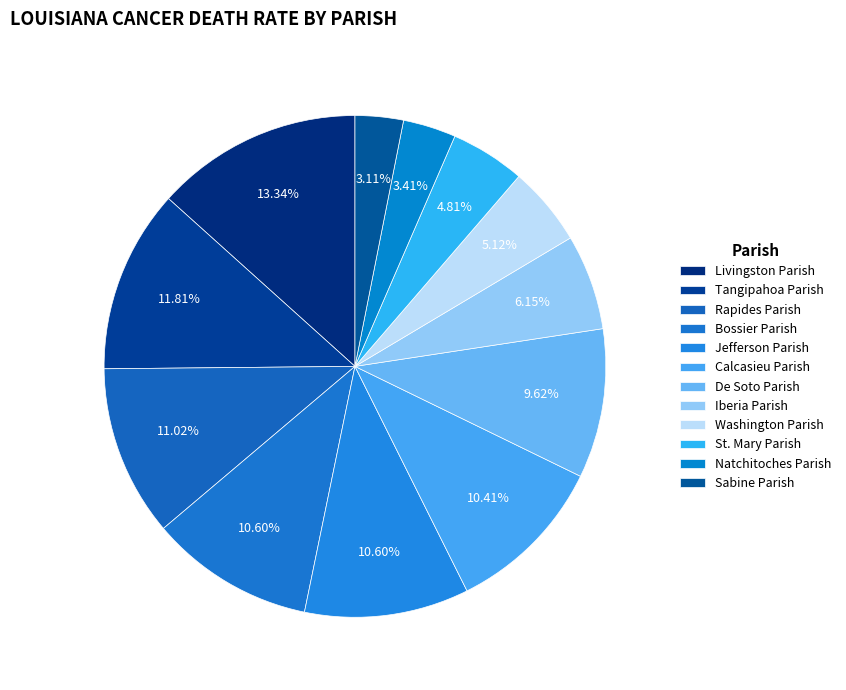

Is there a majority slice in this chart?

No